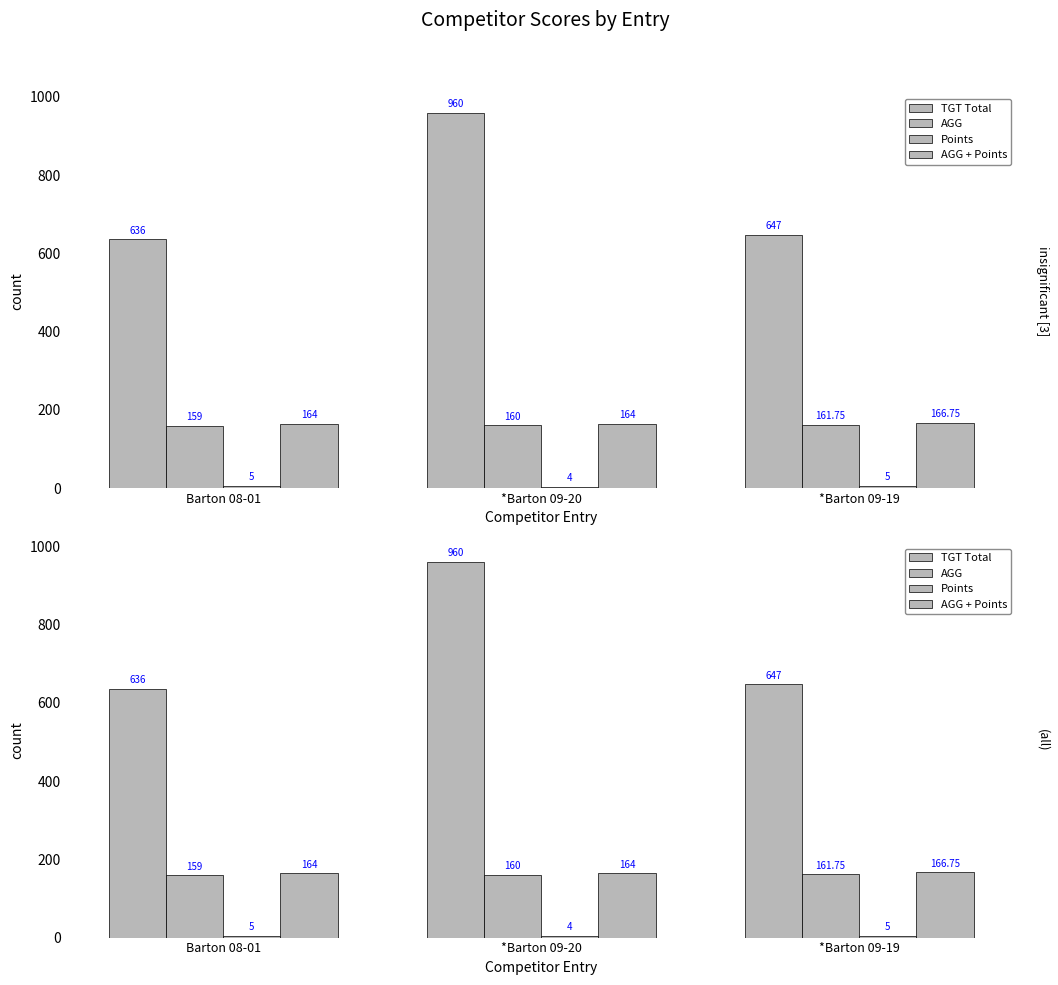

What is the sum of the TGT Total values at Barton 08-01 and *Barton 09-19?

1283.0